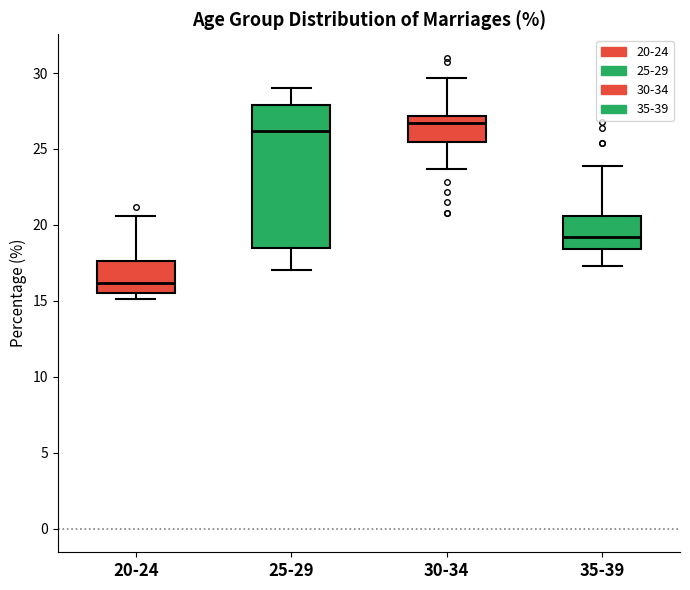

Where does the lower whisker of the box for 35-39 end on the y-axis? The values are not printed on the chart, so give them approximately, as read against the axis.

17.5